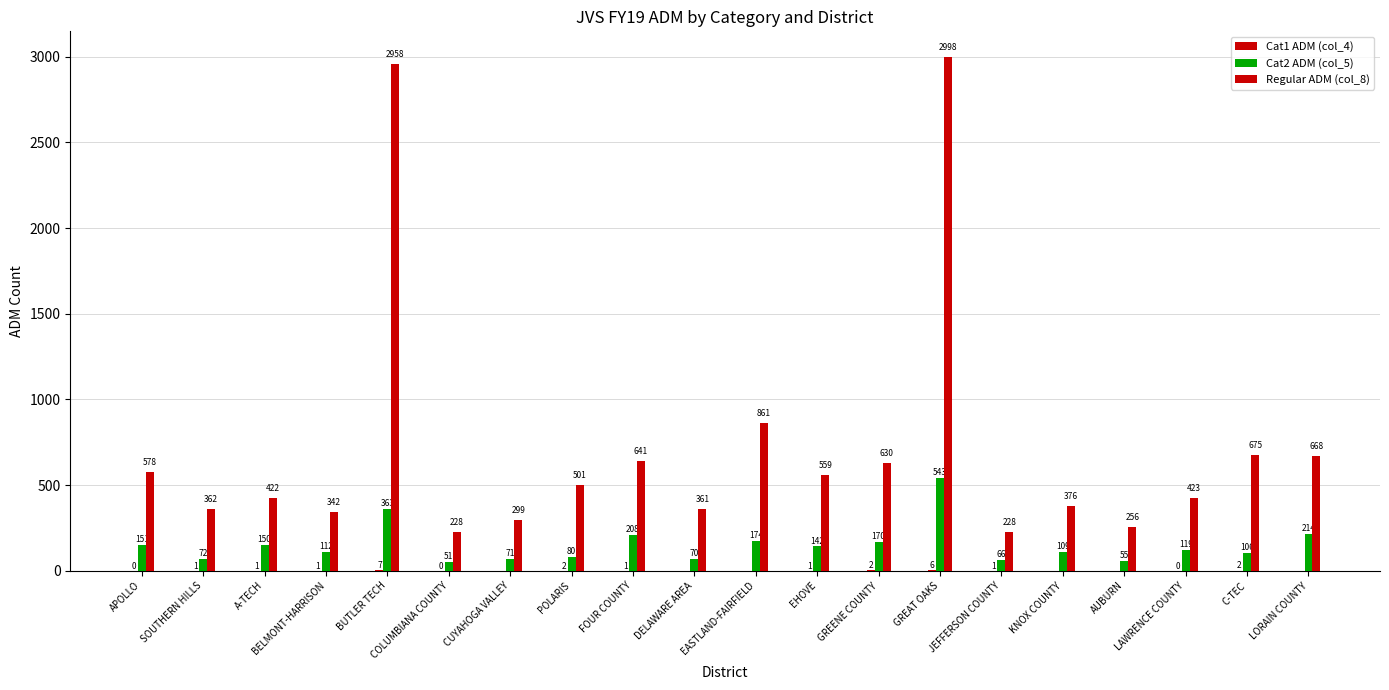

What is the difference between the maximum and second lowest values in the Cat2 ADM (col_5) series?

487.9